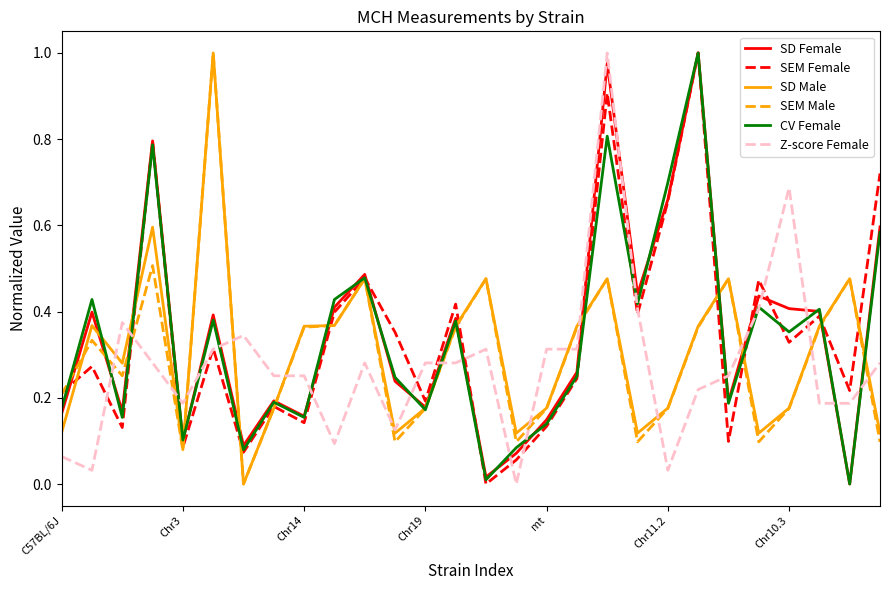

True or false: SD Male has more than 2 interior local peaks.

True